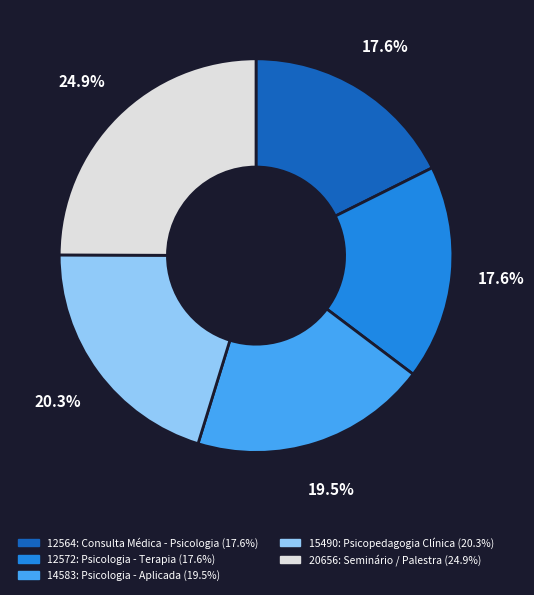

To the nearest percent, what is the difference between the 12572: Psicologia - Terapia and 20656: Seminário / Palestra slice percentages?

7%